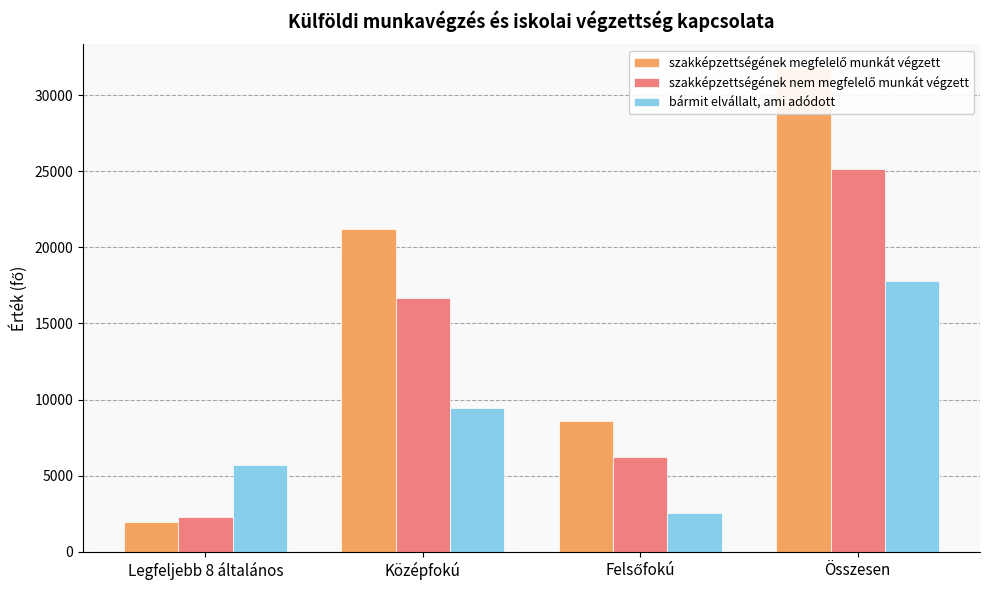

What are all the series names shown in the legend?

szakképzettségének megfelelő munkát végzett, szakképzettségének nem megfelelő munkát végzett, bármit elvállalt, ami adódott